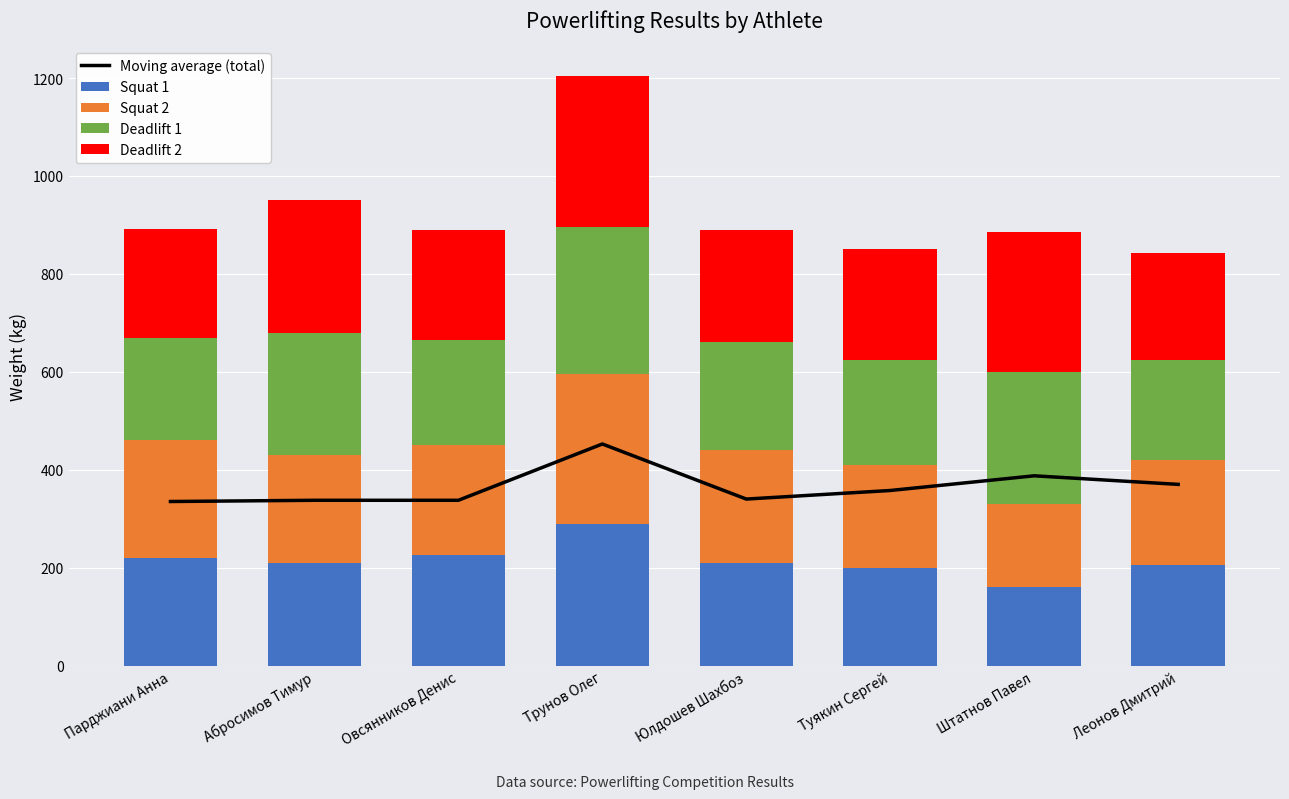

What is the difference between the Squat 2 values at Овсянников Денис and Штатнов Павел?

55.0